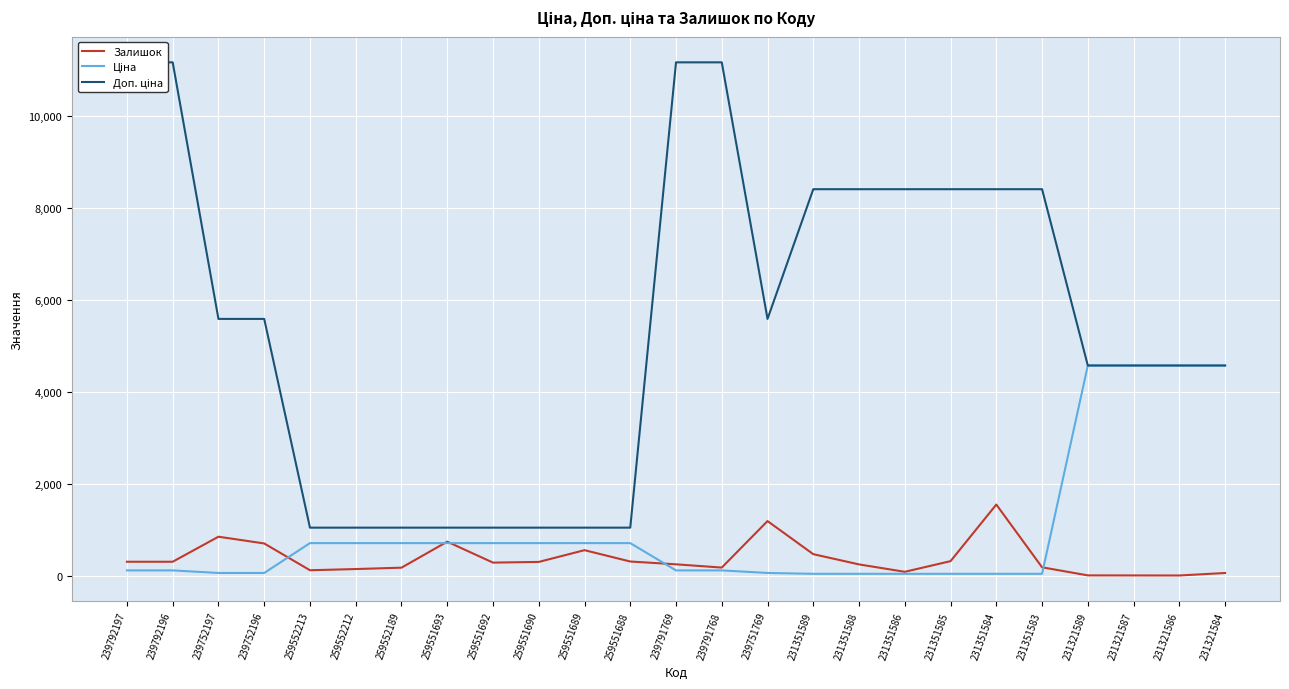

Is this an area chart (filled region under the line)?

No